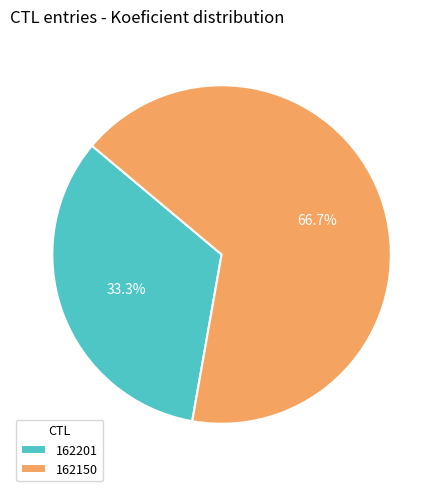

Which slice represents more than half of the pie?

162150